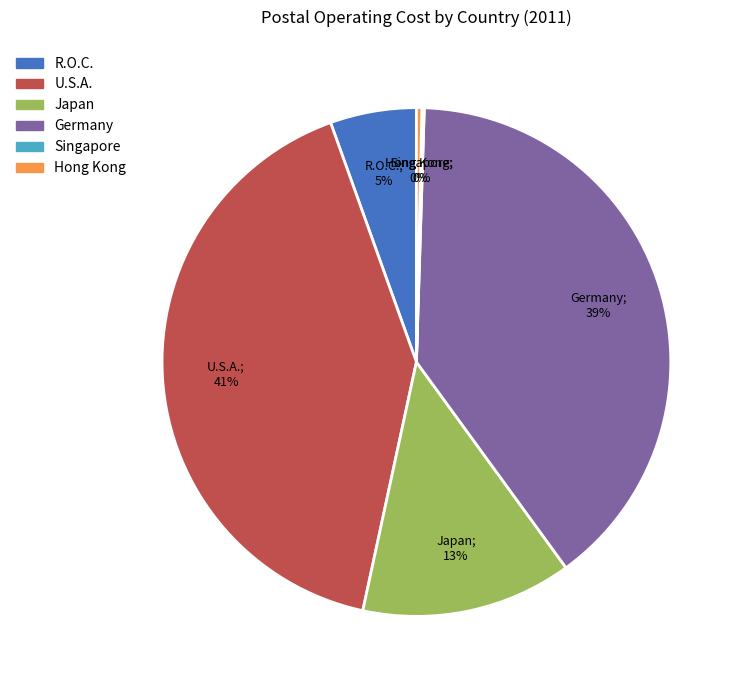

To the nearest percent, what is the average slice percentage?

17%